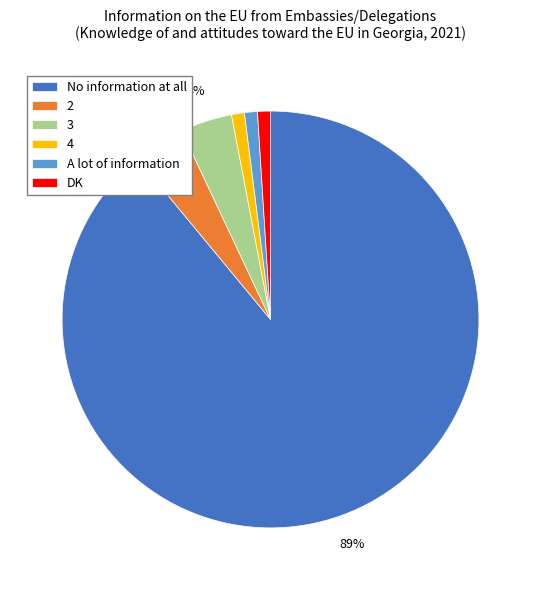

Do A lot of information and 3 together represent more than half of the pie?

No